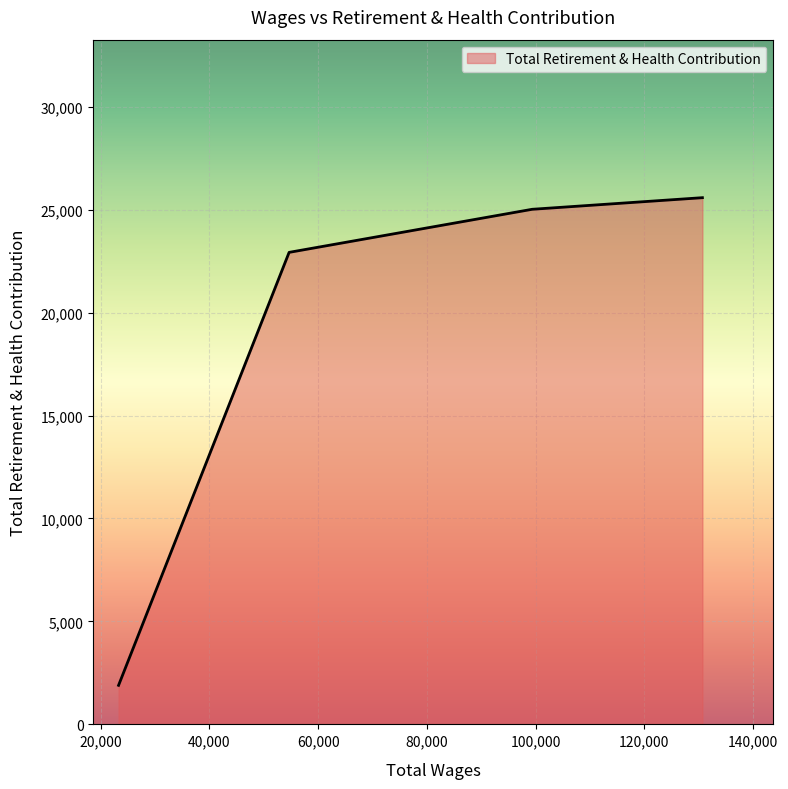

What is the difference between the maximum and second lowest values?

2656